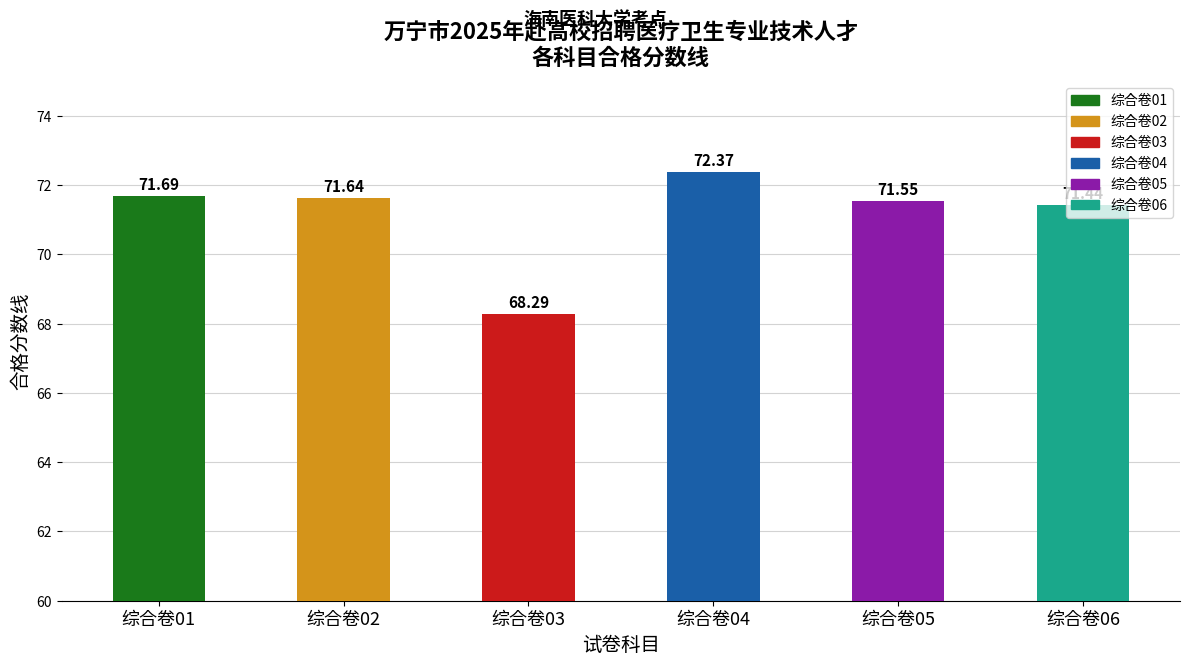

Count the number of values greater than 71.

5